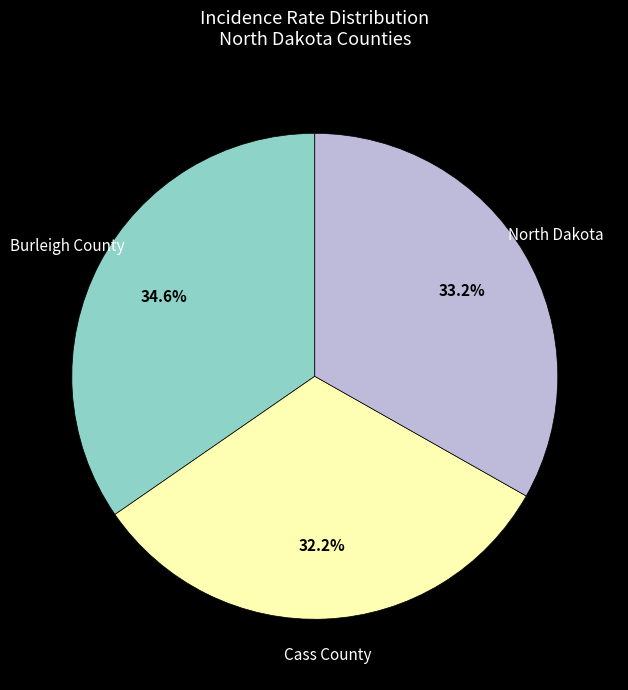

Is there a majority slice in this chart?

No